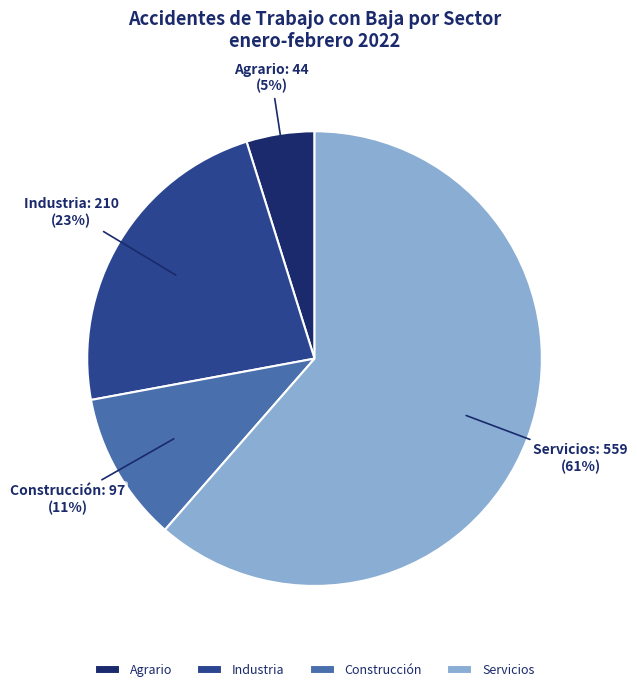

How many slices are in this pie chart?

4